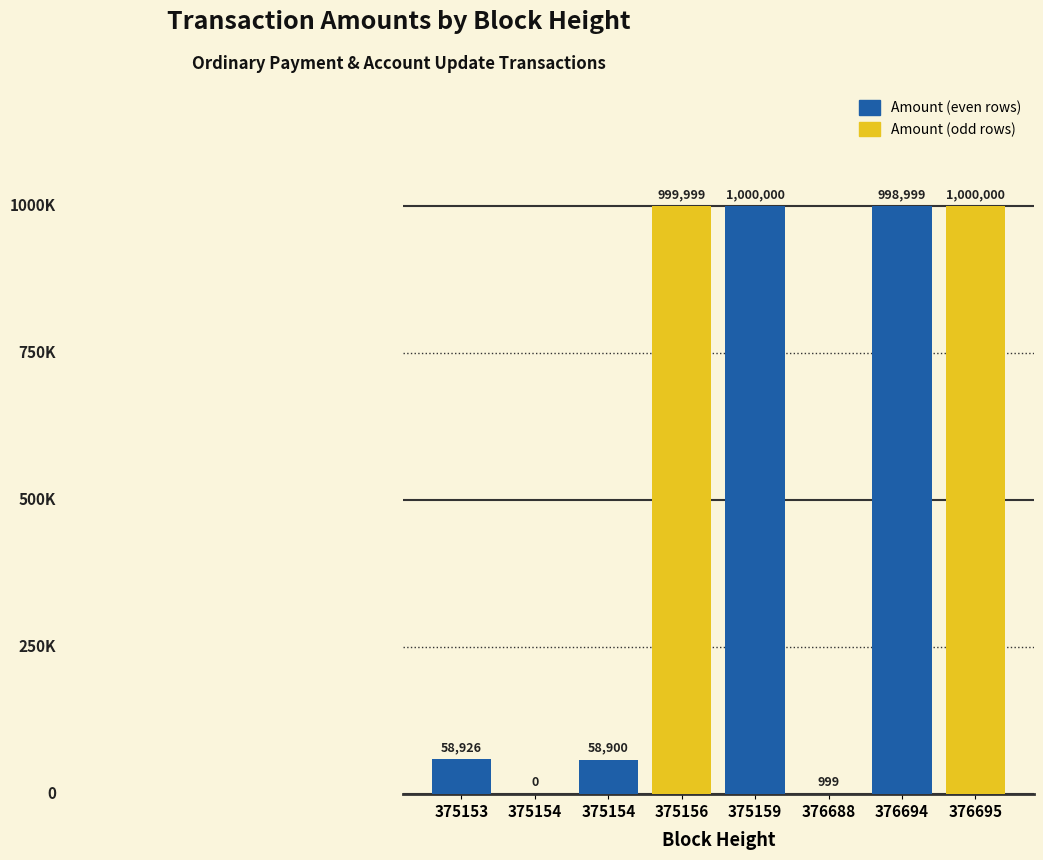

Rank the categories by value from highest to lowest.

375159, 376695, 375156, 376694, 375153, 375154, 376688, 375154